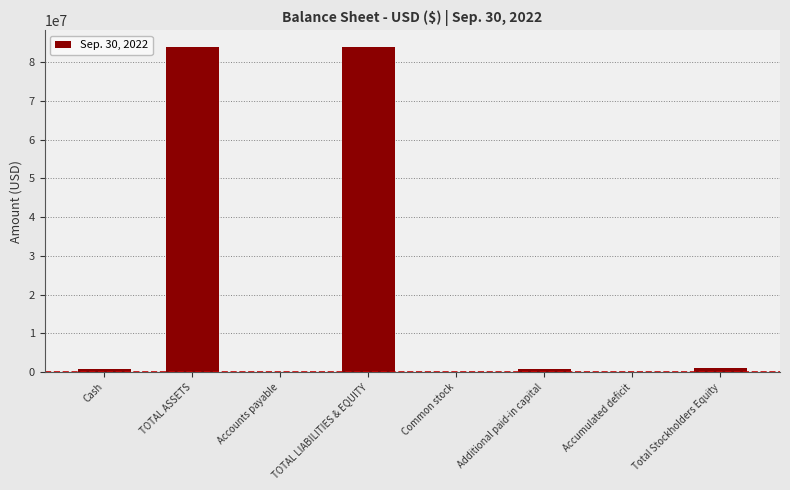

Are the bars grouped side by side (vs. stacked)?

No